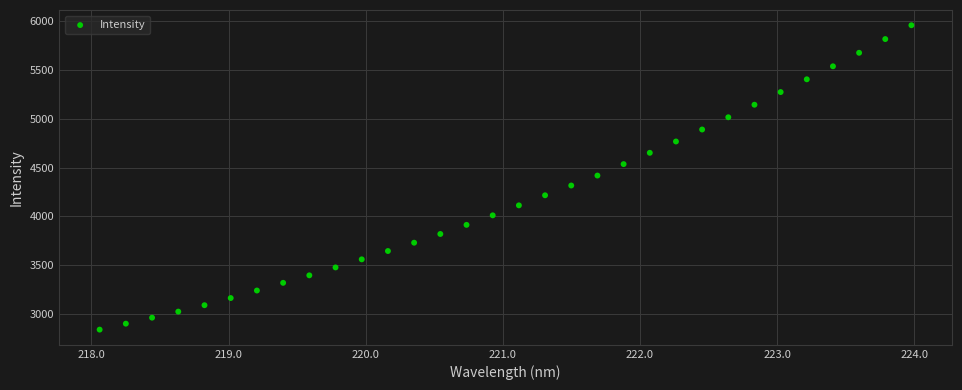

What is the range of X values (max minus min)?

5.9